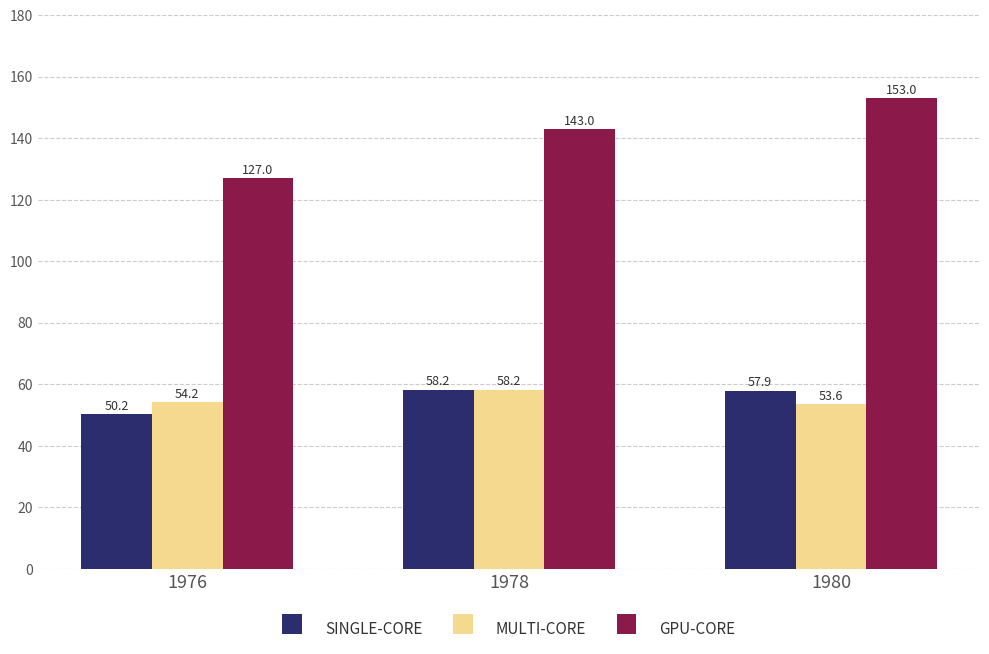

How many bars are there in total?

9